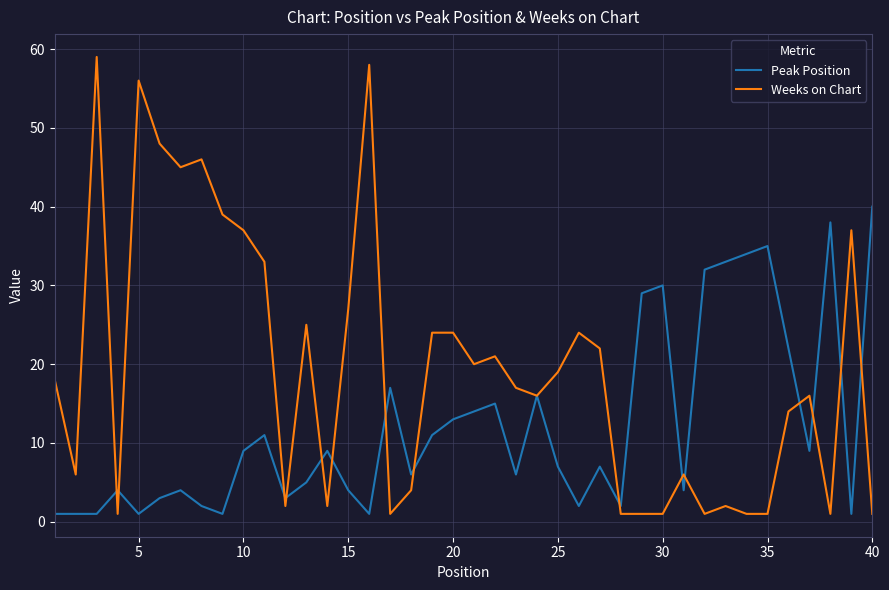

List the series in order of their peak value, highest first.

Weeks on Chart, Peak Position